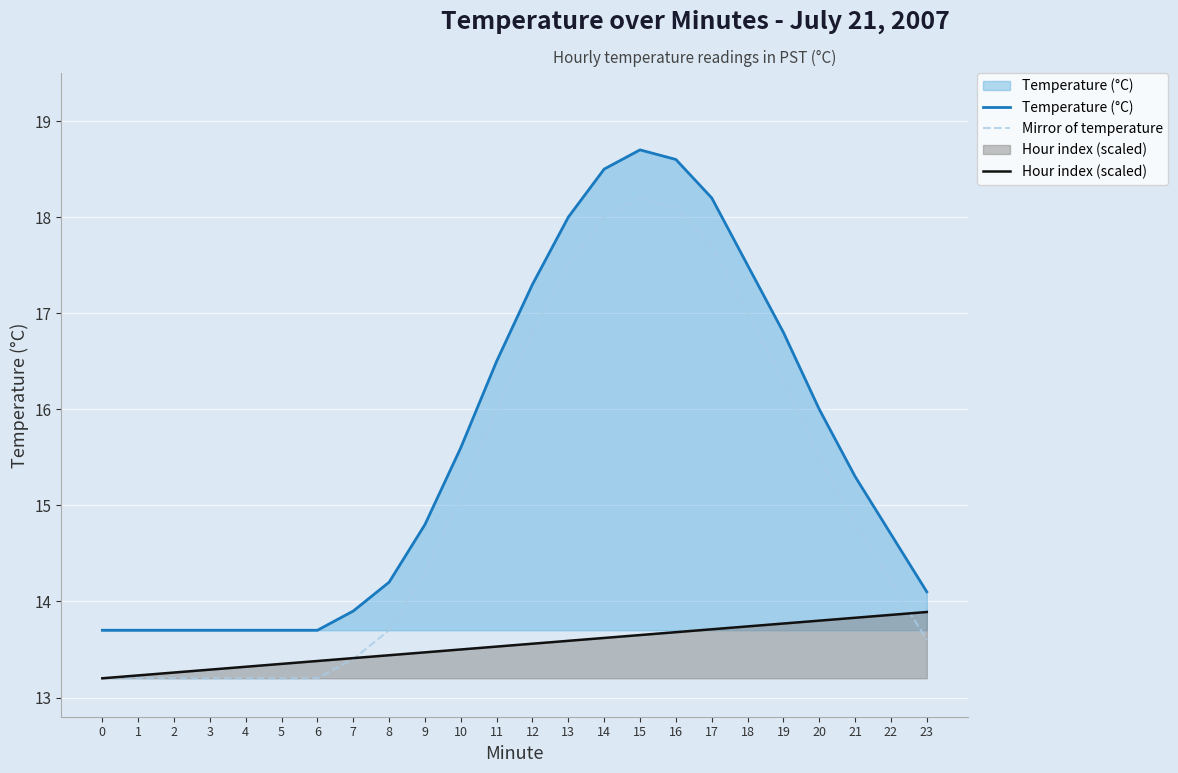

How many data points does each series have?

24